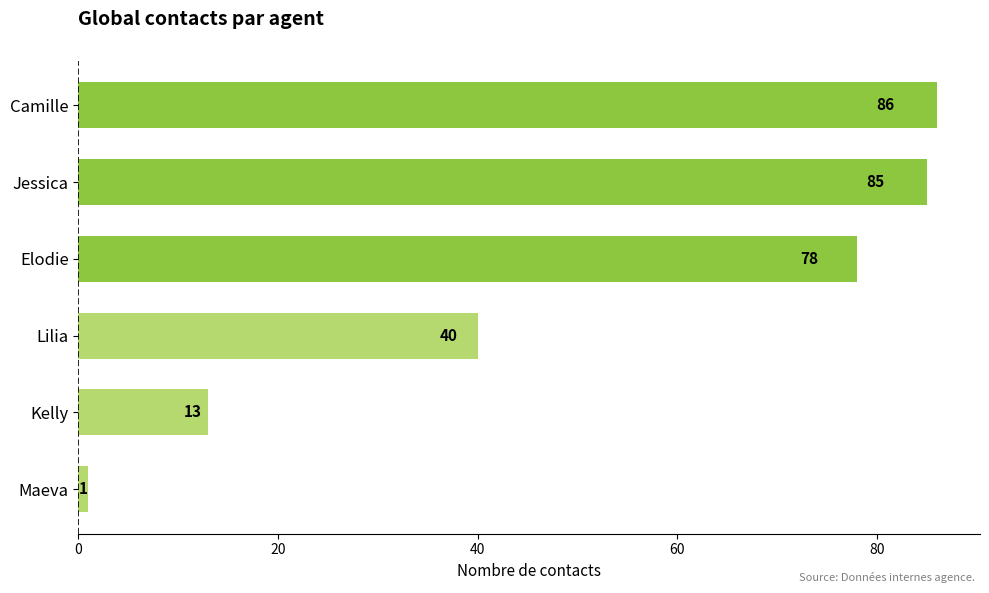

What is the sum of all values?

303